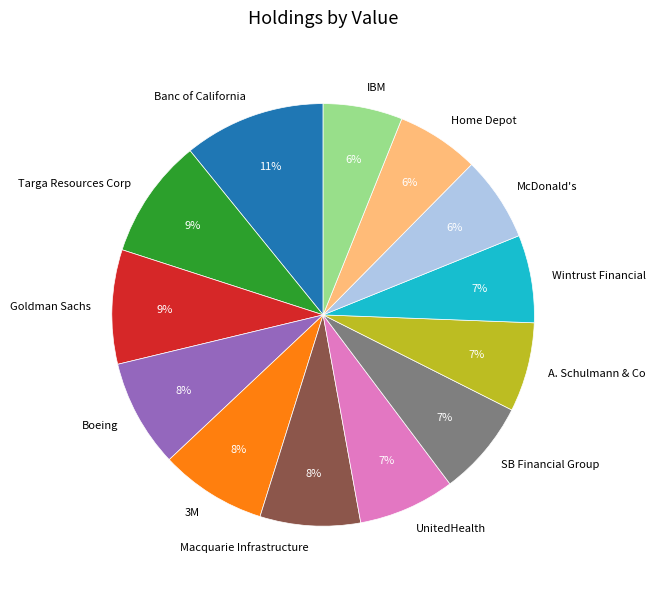

The A. Schulmann & Co slice represents 7% of the pie. True or false?

True